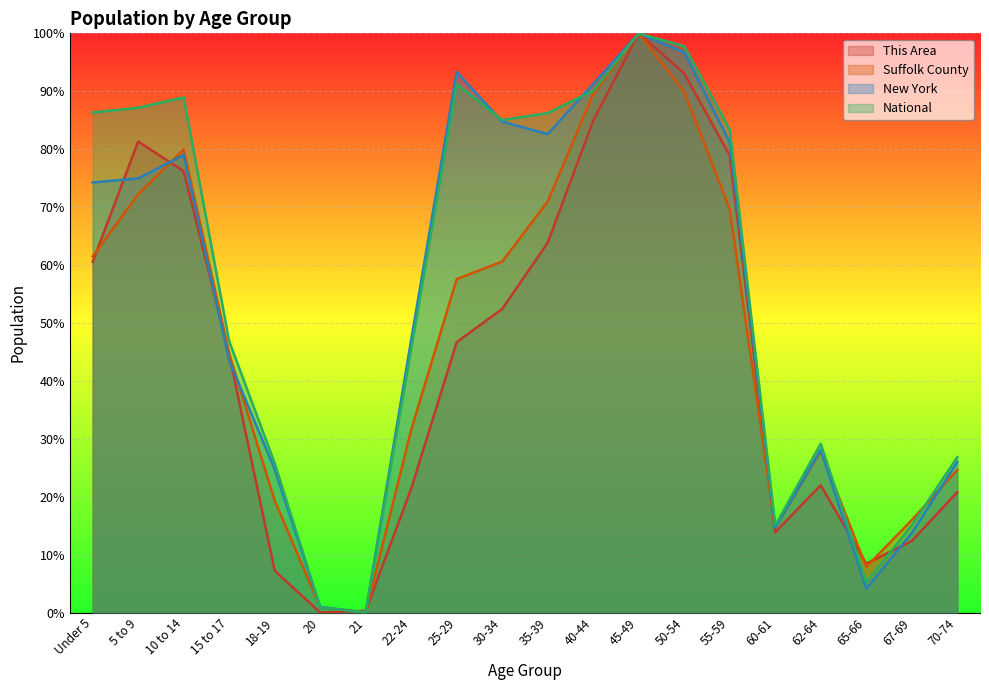

In New York, how many points are higher than both neighbors (excluding endpoints)?

4